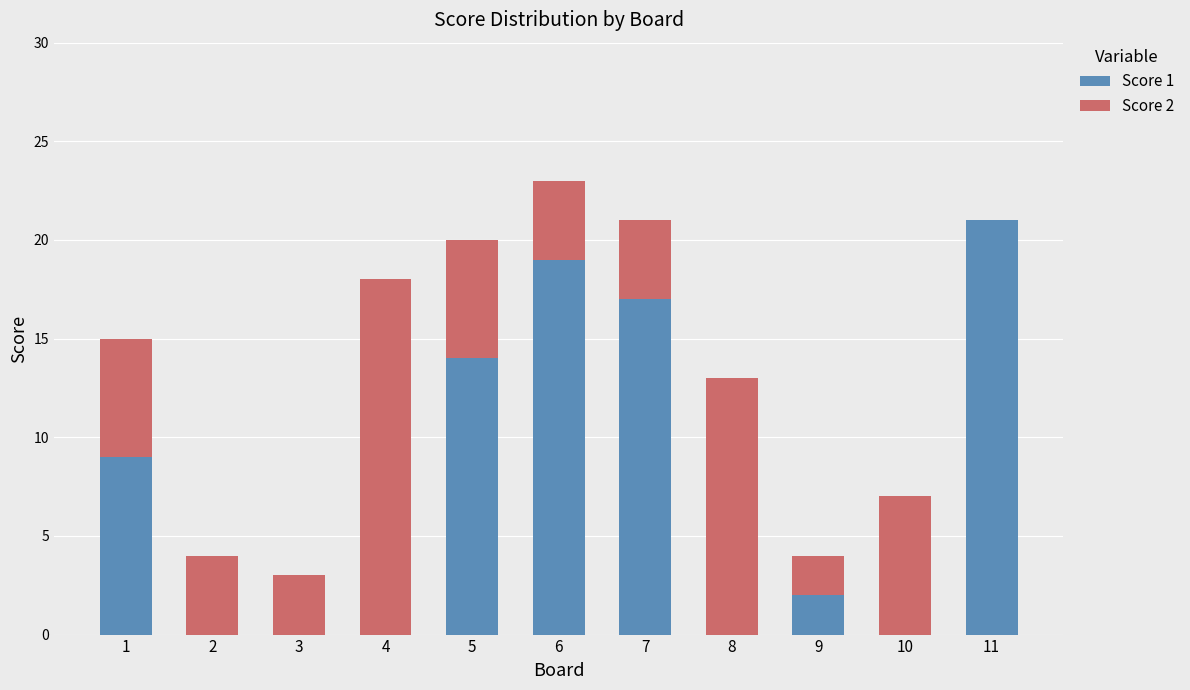

Reading right to left, list the values for the Score 1 series.

11=21	10=0	9=2	8=0	7=17	6=19	5=14	4=0	3=0	2=0	1=9